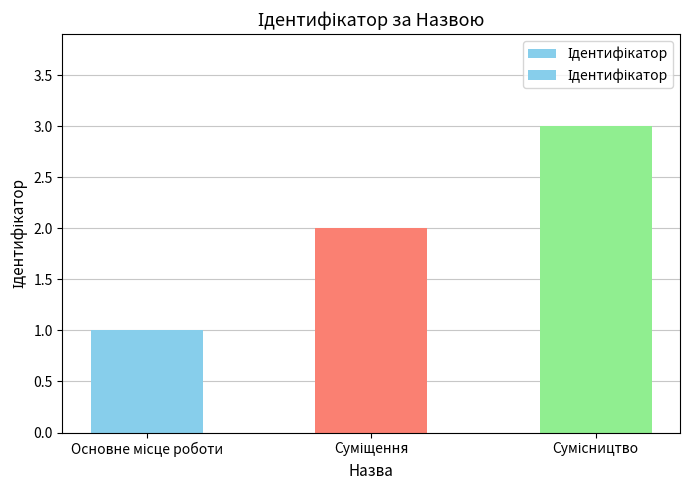

What is the sum of all values?

6